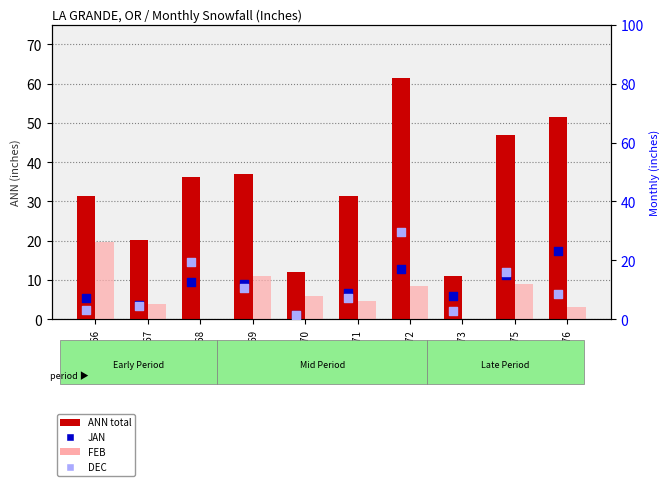

At how many categories does at least one series exceed 17?

8